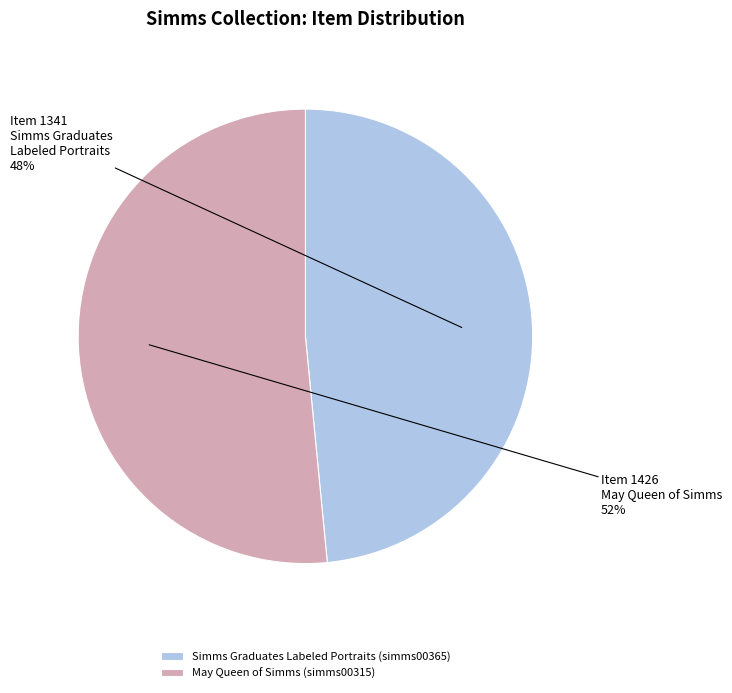

Is it true that Simms Graduates Labeled Portraits (simms00365) is 48% of the pie?

True